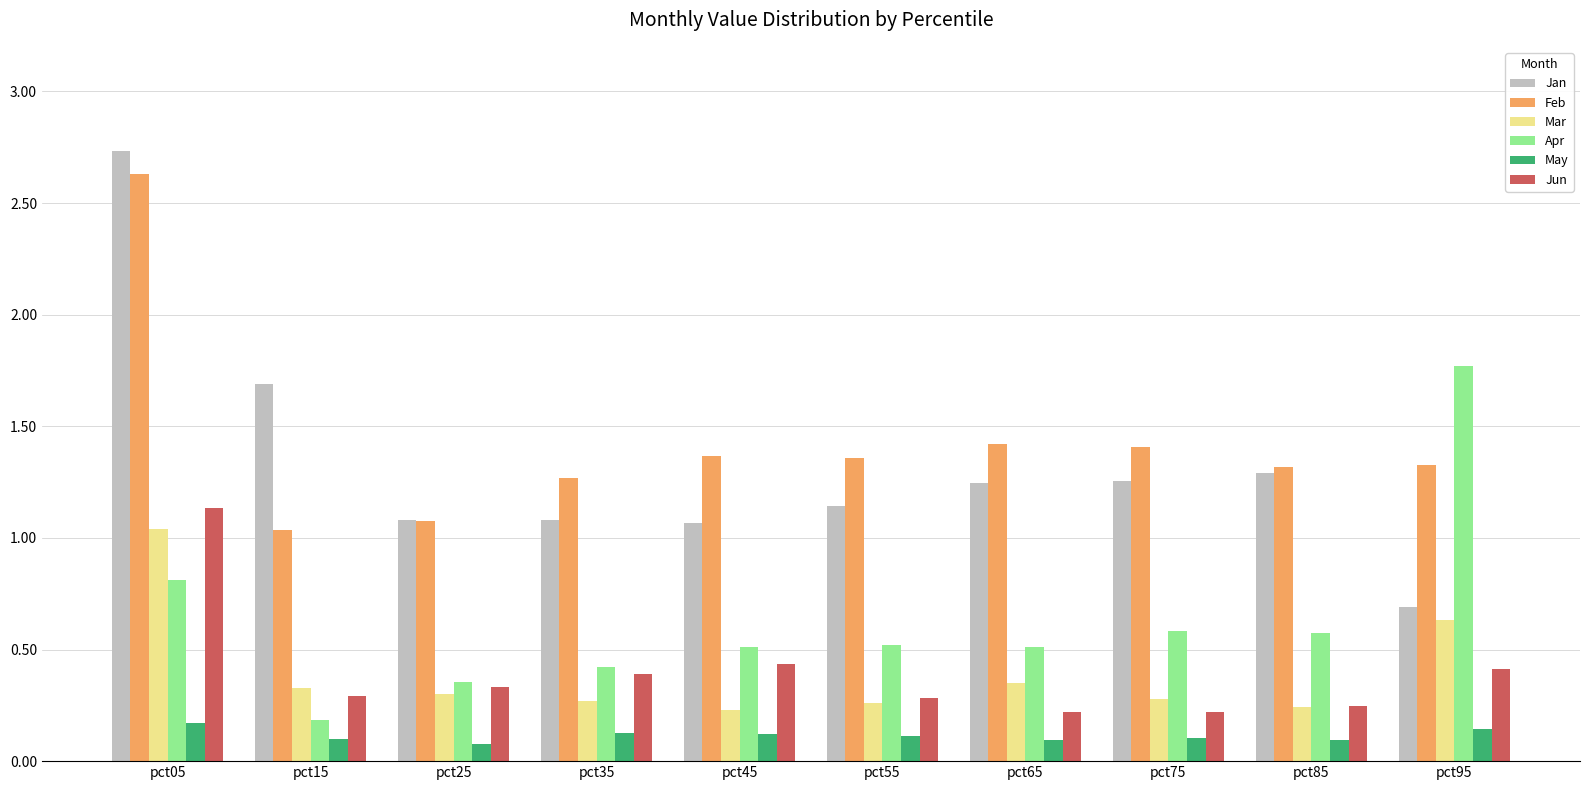

Which series changed the most between pct85 and pct95?

Apr